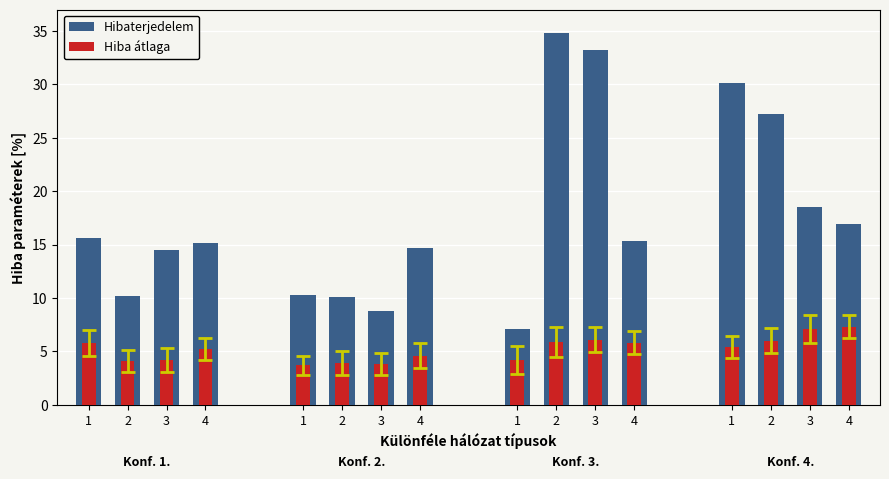

How many bars are there in each group?

2